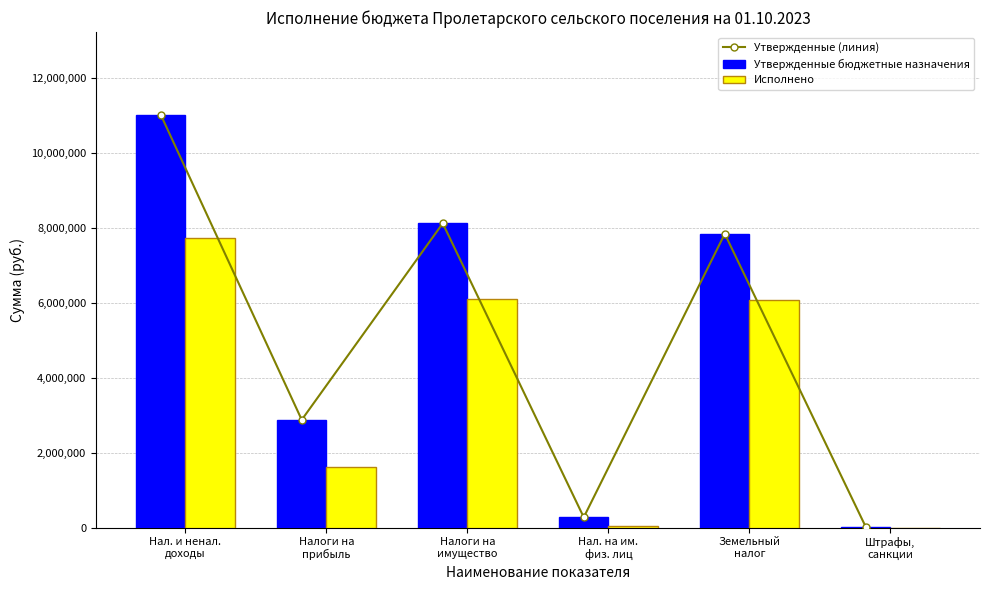

Count the number of data series in this chart.

3